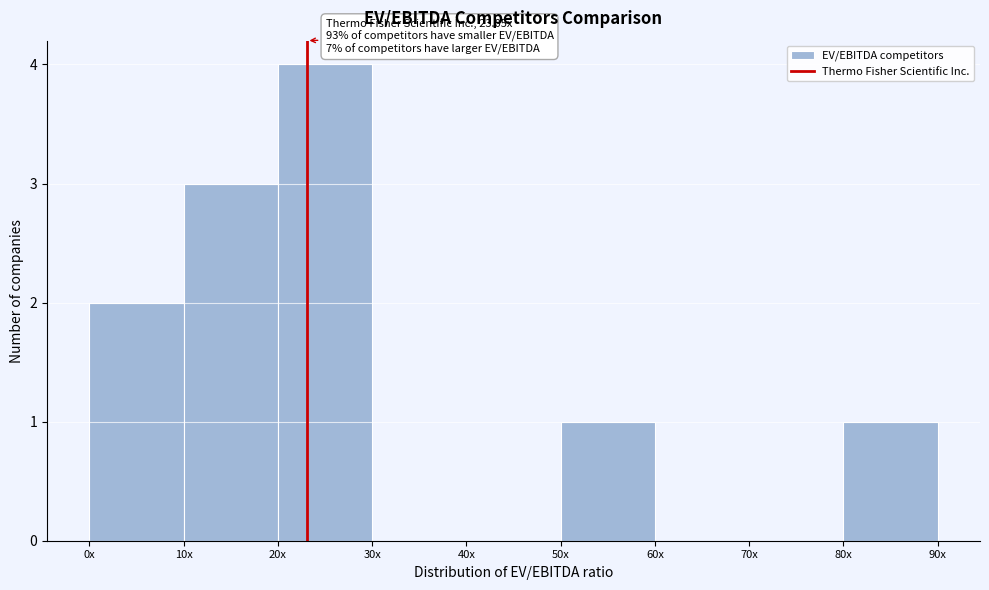

Reading right to left, transcribe all the data shown in this chart.

80x=1	70x=0	60x=0	50x=1	40x=0	30x=0	20x=4	10x=3	0x=2